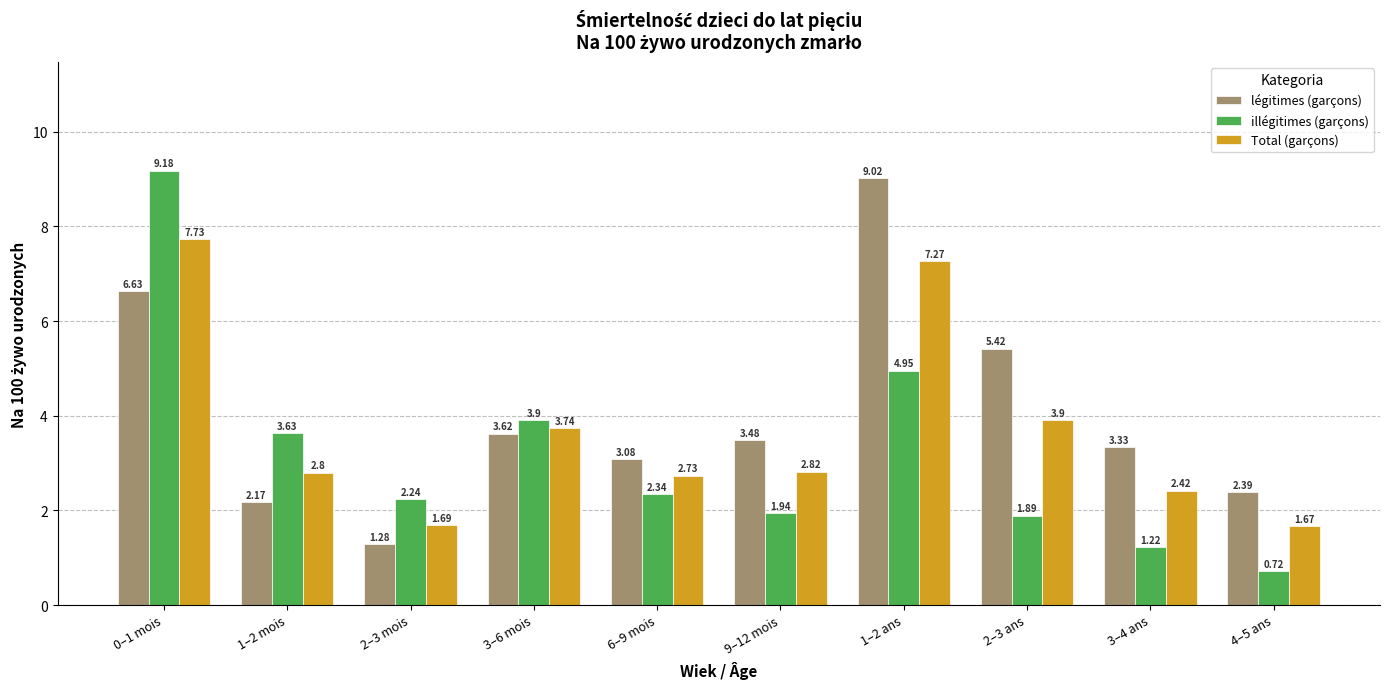

What is the maximum value for légitimes (garçons)?

9.0